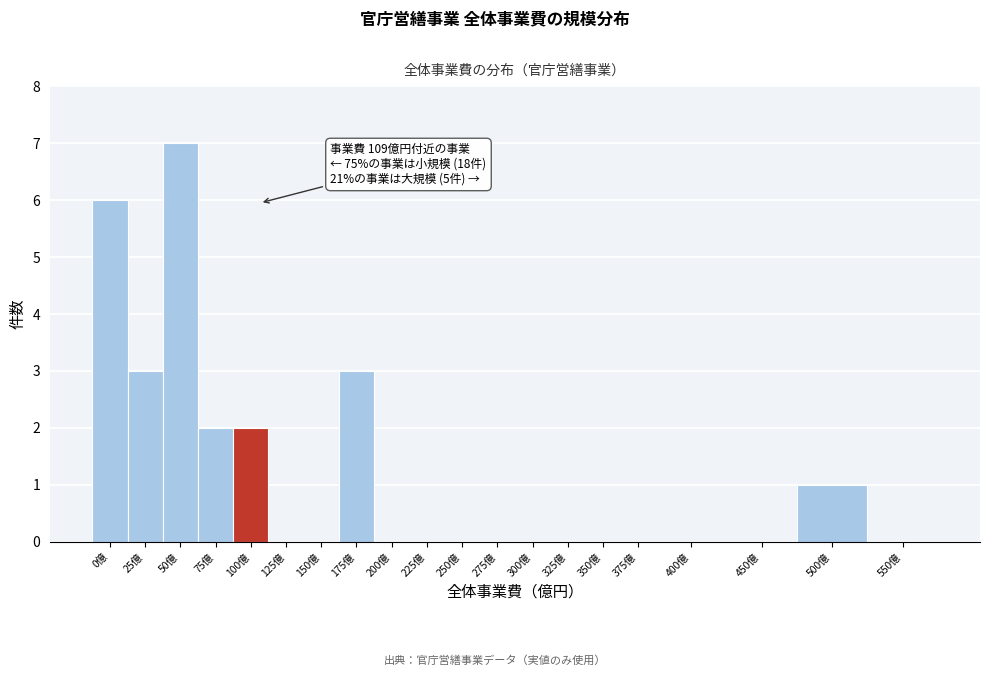

Reading left to right, what are all the values shown in this chart?

0億=6	25億=3	50億=7	75億=2	100億=2	125億=0	150億=0	175億=3	200億=0	225億=0	250億=0	275億=0	300億=0	325億=0	350億=0	375億=0	400億=0	450億=0	500億=1	550億=0